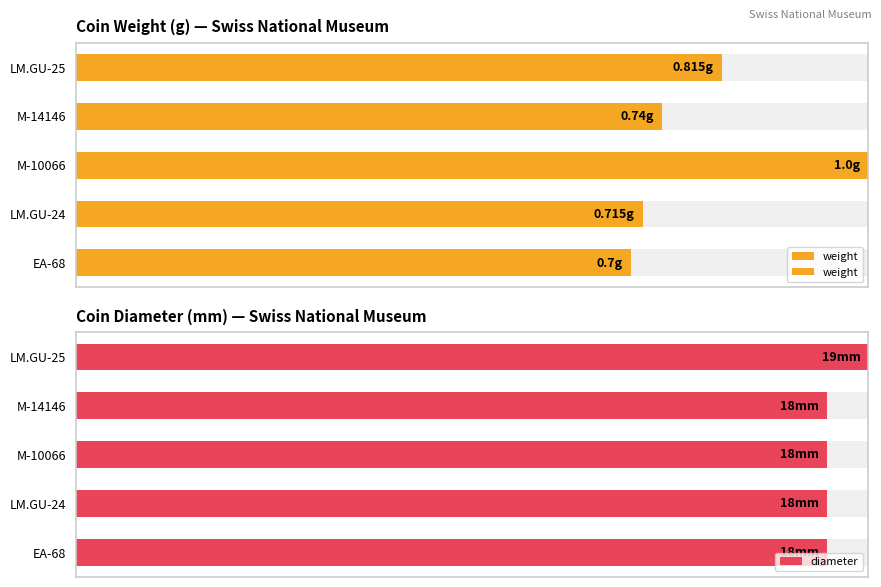

Rank the series by their average value, from lowest to highest.

weight, diameter